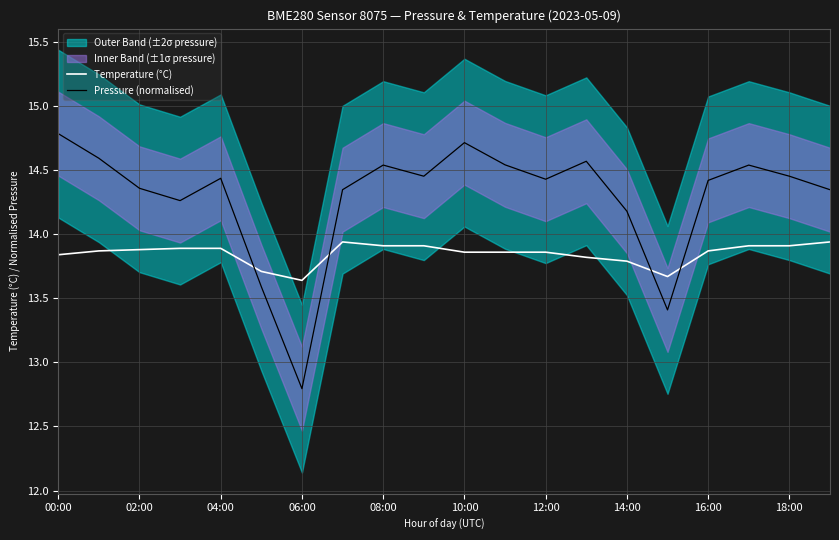

How many times do Pressure (normalised) and Temperature (°C) cross each other?

4